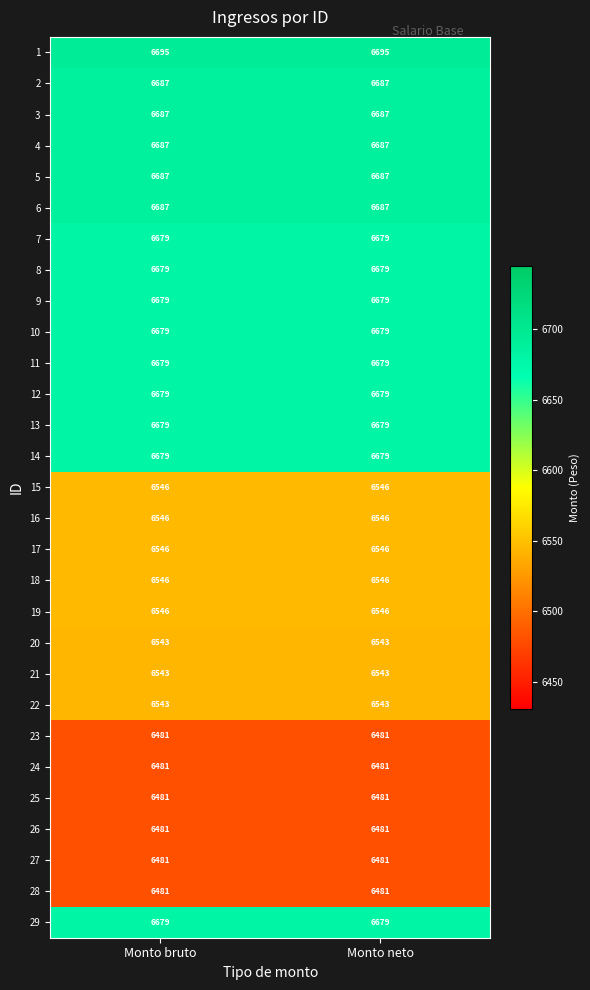

What is the spread (max minus min) of values at Monto bruto?

214